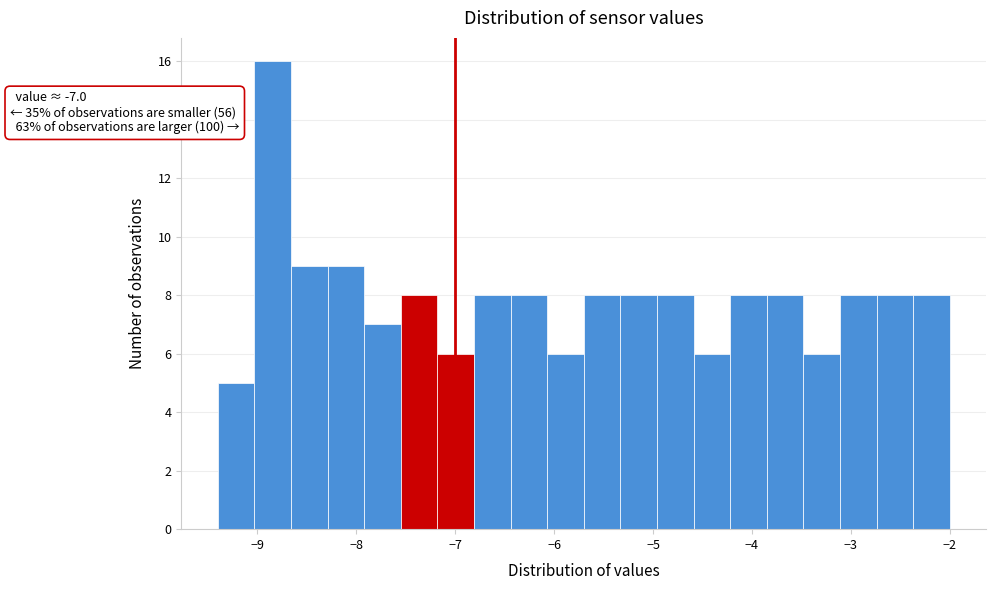

Around what value on the x-axis is the tallest bar? Give the approximate position of its centre, as read against the axis.

-8.8